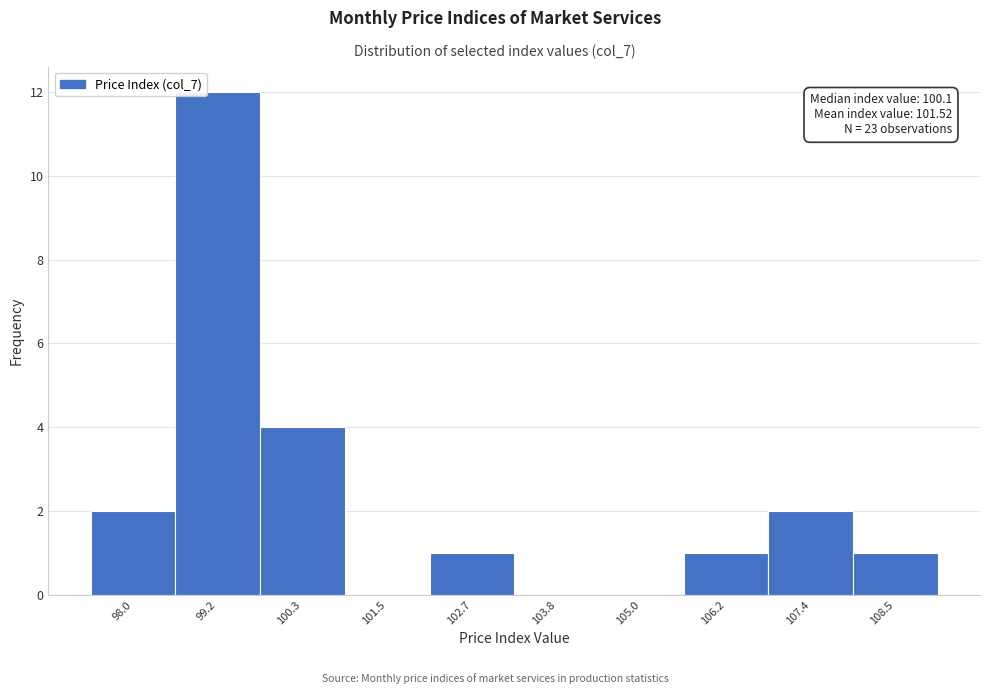

Reading right to left, transcribe all the data shown in this chart.

108.5=1	107.4=2	106.2=1	105.0=0	103.8=0	102.7=1	101.5=0	100.3=4	99.2=12	98.0=2